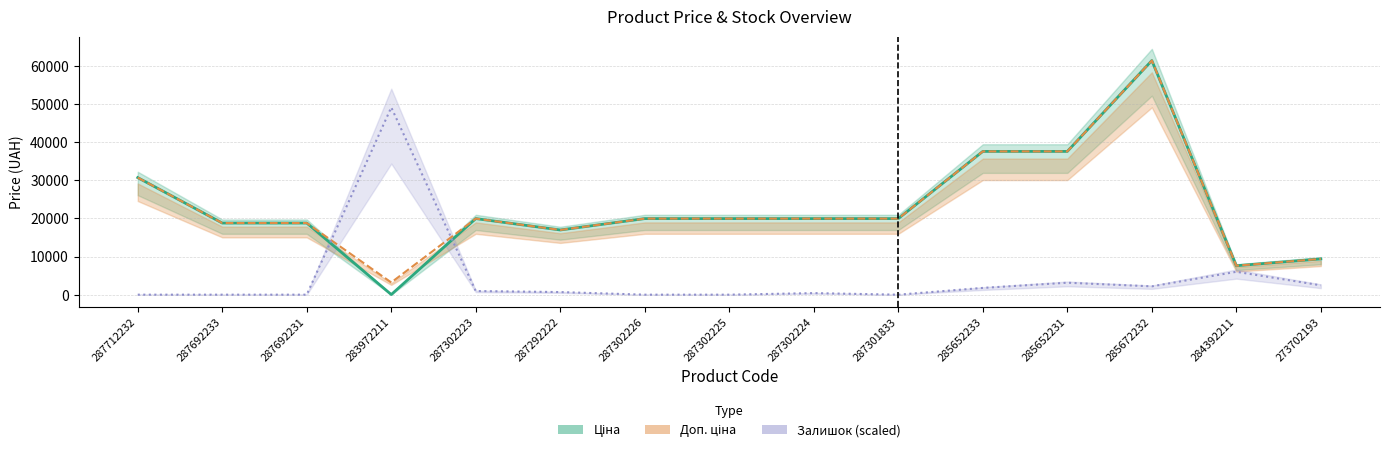

Rank the series by their maximum value, from highest to lowest.

Доп. ціна, Ціна, Залишок